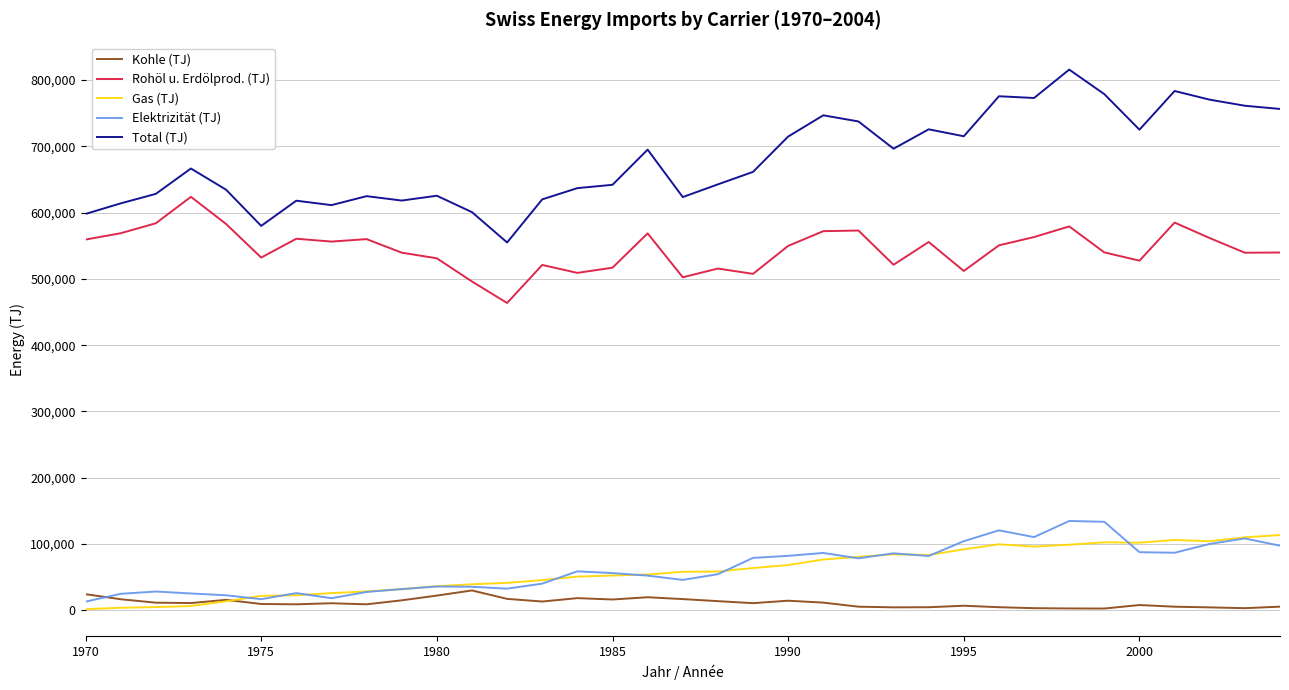

True or false: Gas (TJ) and Rohöl u. Erdölprod. (TJ) intersect in this chart.

False